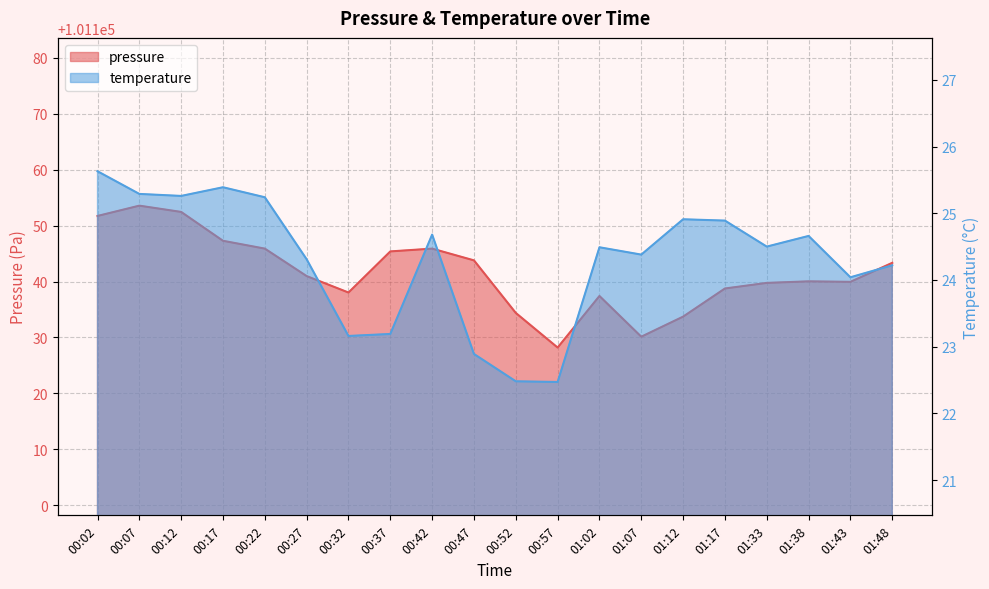

Is it true that pressure equals 101145.4 at 00:37?

True